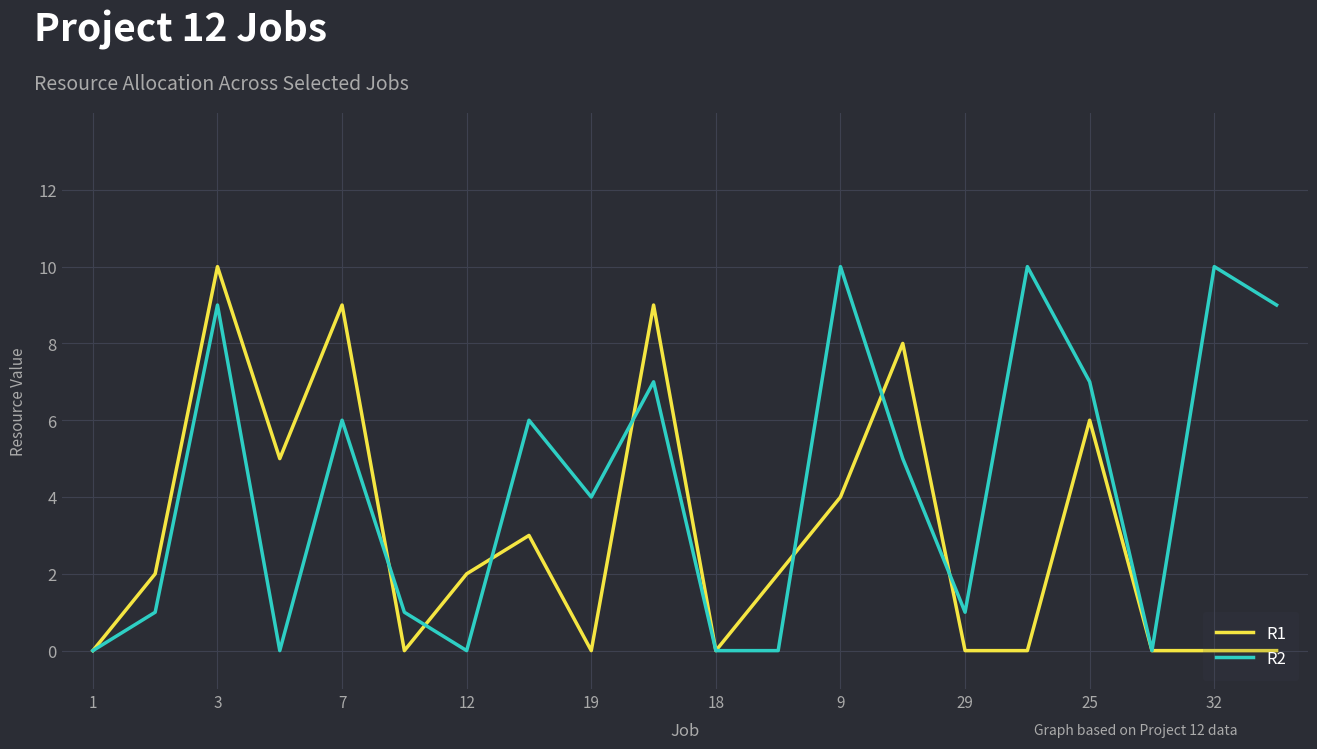

Which series has the largest total across all categories?

R2